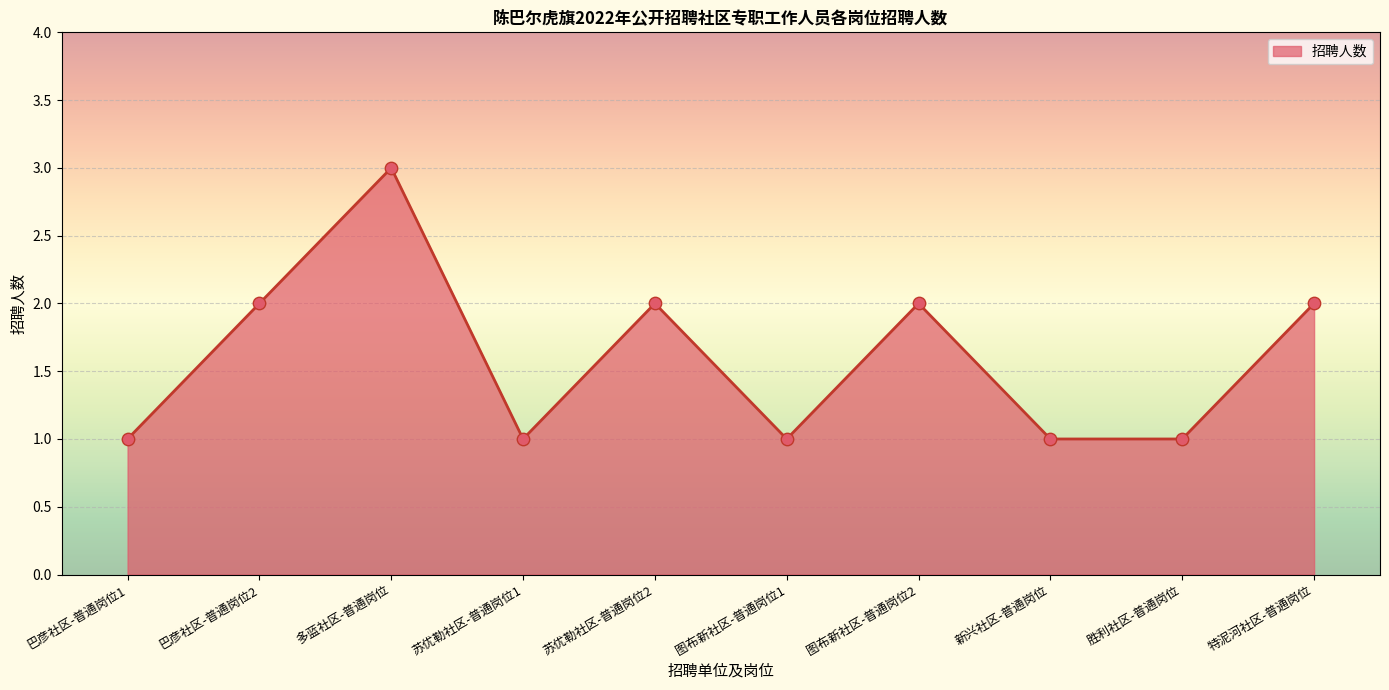

What is the ratio of the value at 苏优勒社区-普通岗位1 to the value at 图布新社区-普通岗位2?

0.5